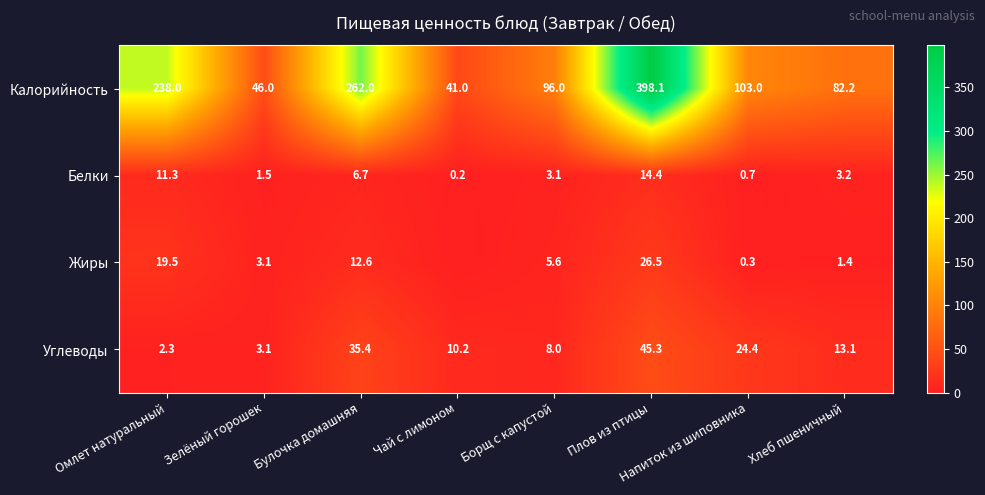

What is the difference between the highest and lowest values at Борщ с капустой?

92.9